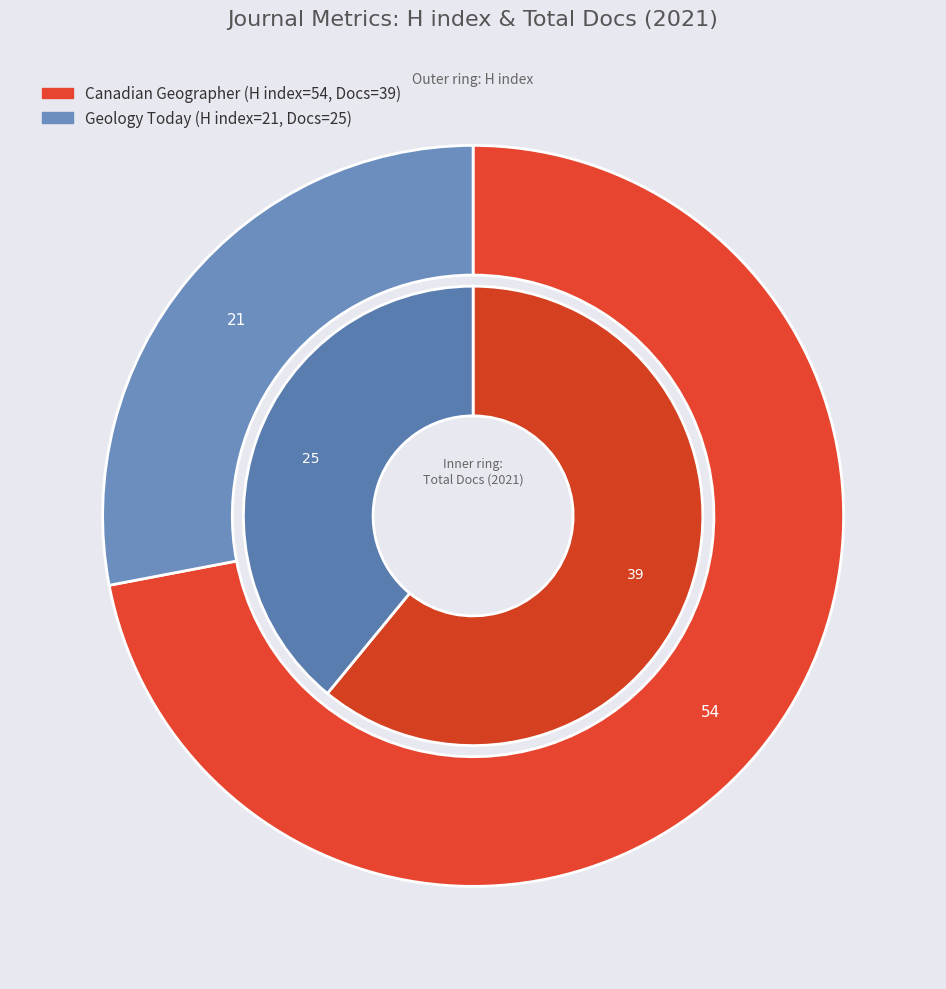

Between Canadian Geographer and Geology Today, which series saw the biggest shift?

H index